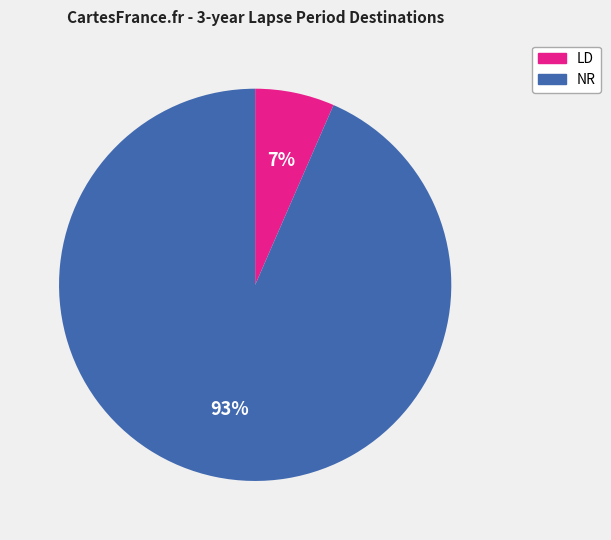

How many slices are in this pie chart?

2